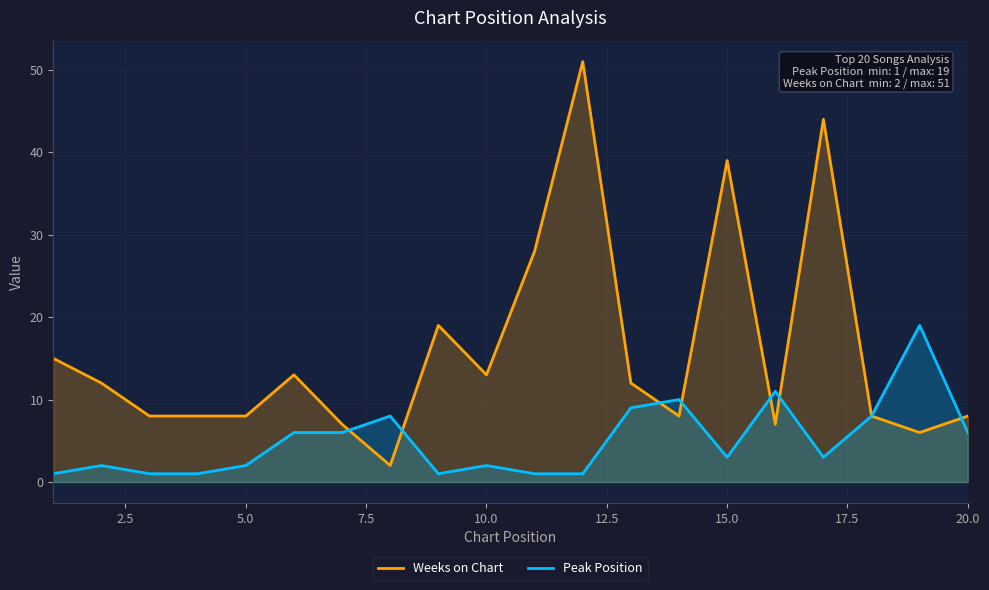

What are all the series names shown in the legend?

Weeks on Chart, Peak Position